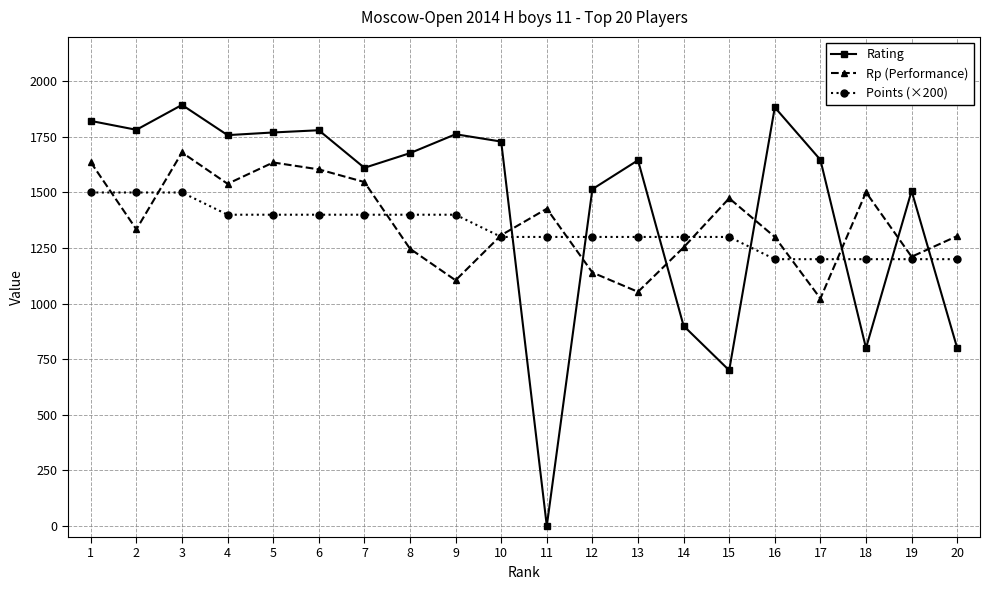

Is the value of Rp (Performance) at 13 greater than the value of Rating at 17?

No